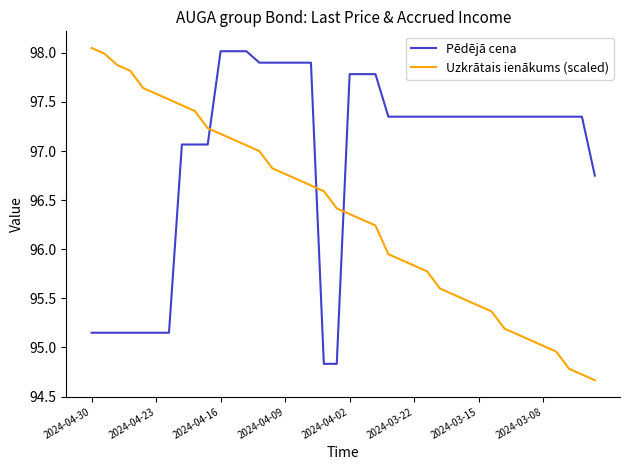

Which series has the largest total across all categories?

Pēdējā cena